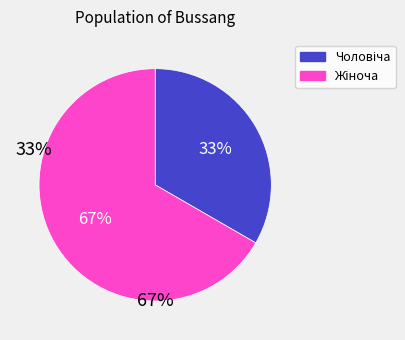

How many segments does this pie chart have?

2